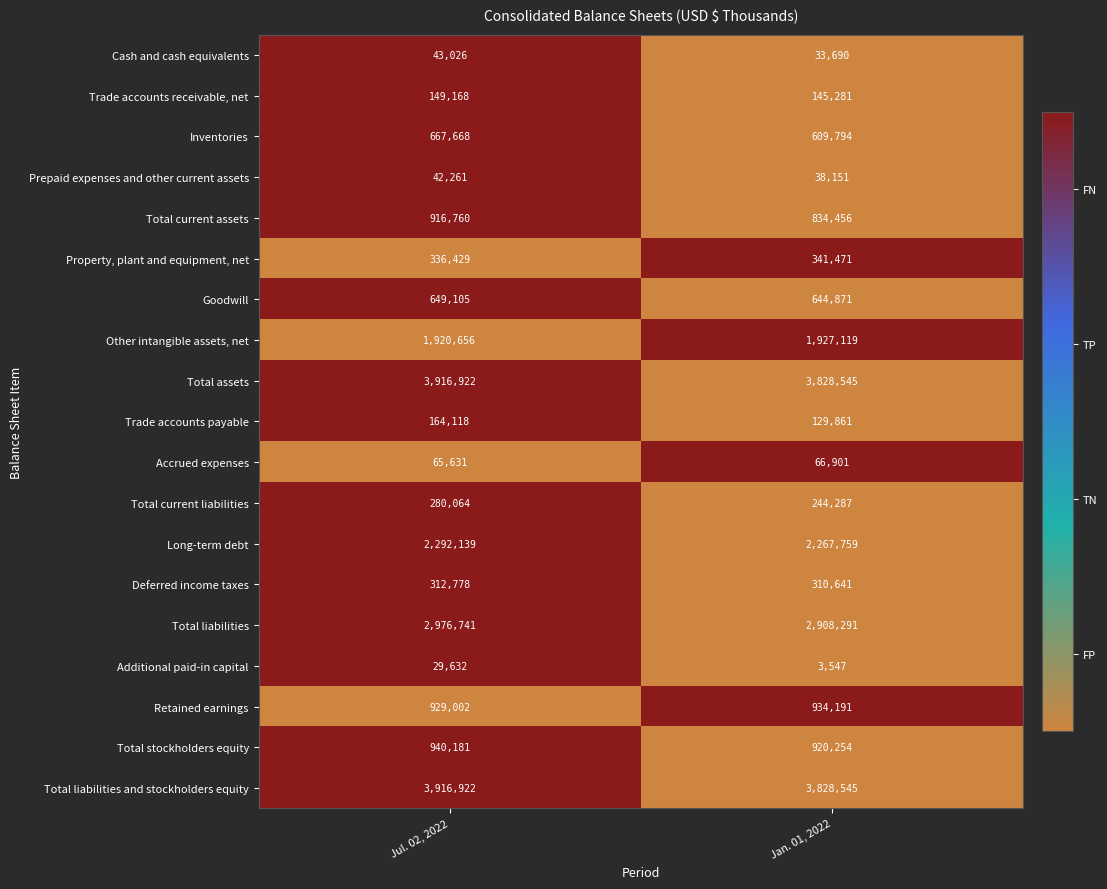

What is the spread (max minus min) of values at Jan. 01, 2022?

3824998